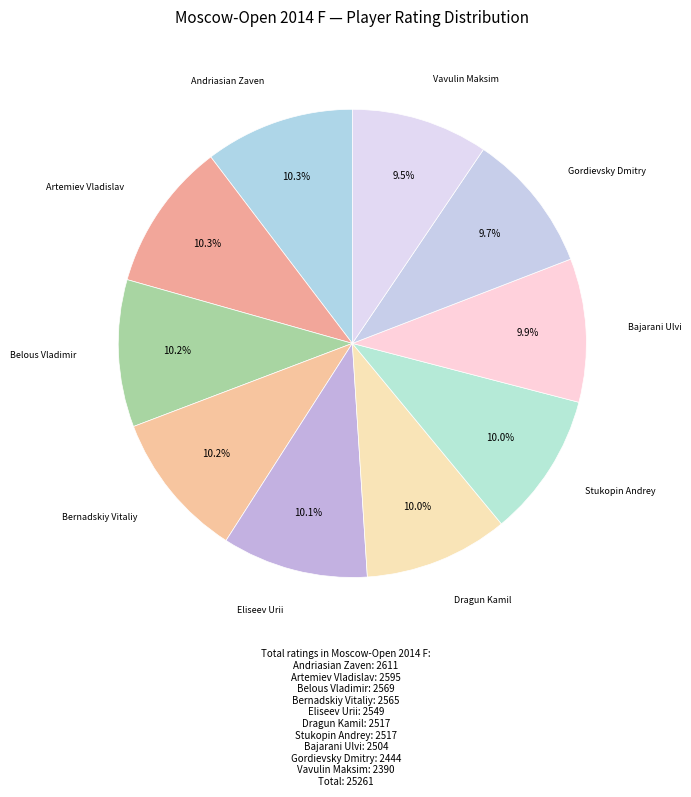

How many slices are in this pie chart?

10